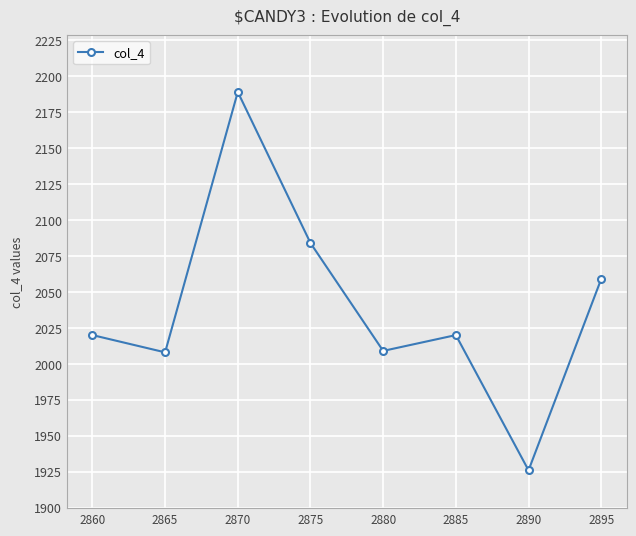

Read the value at 2860, to the nearest 5.

2020